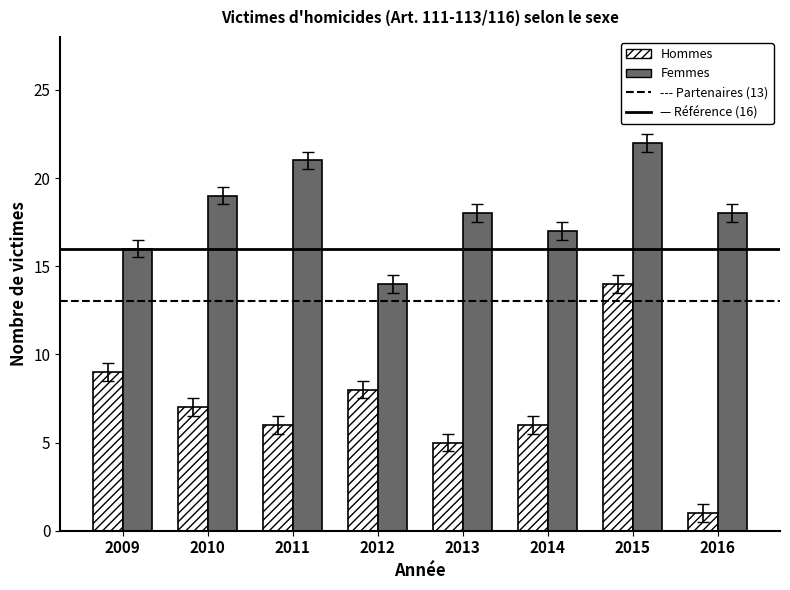

Which series has the widest spread of values?

Hommes